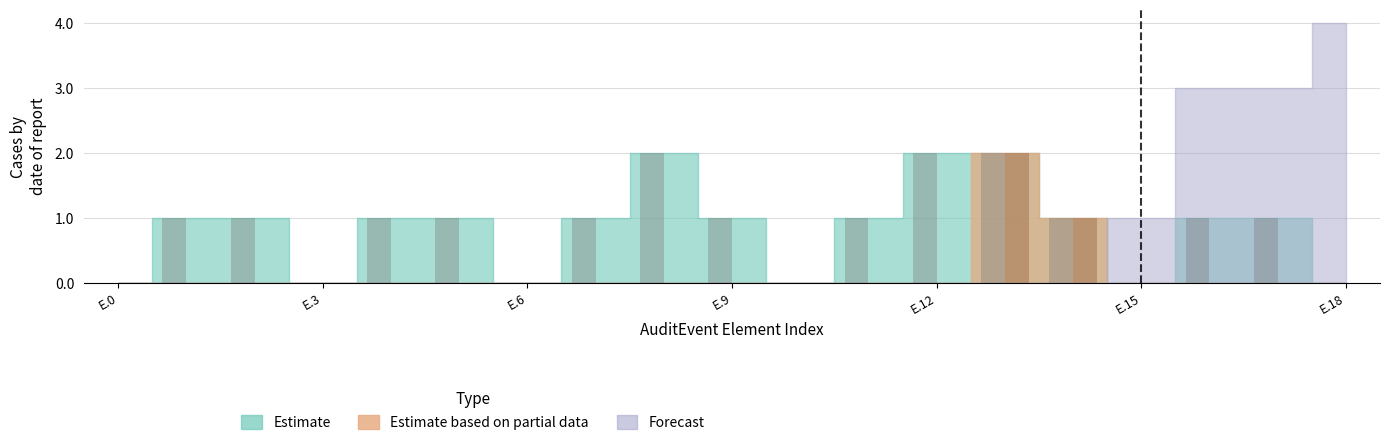

True or false: Estimate has a value of 0 at AuditEvent.action.

False